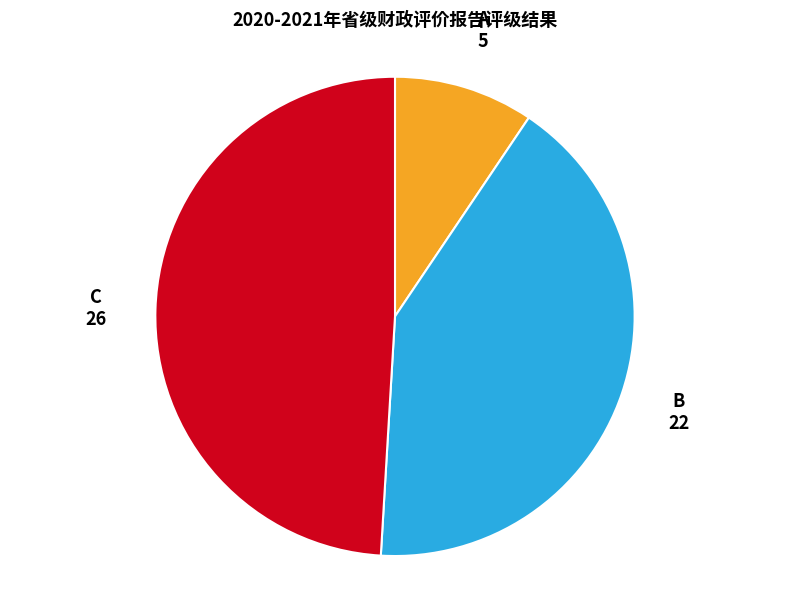

Is there a majority slice in this chart?

No